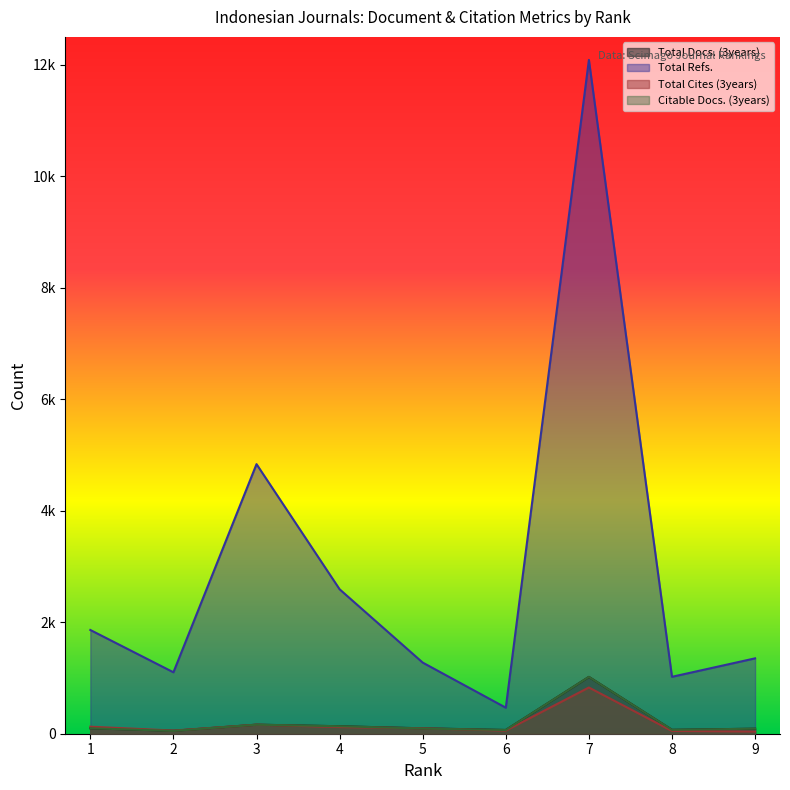

What is the average value of the Total Cites (3years) series?

171